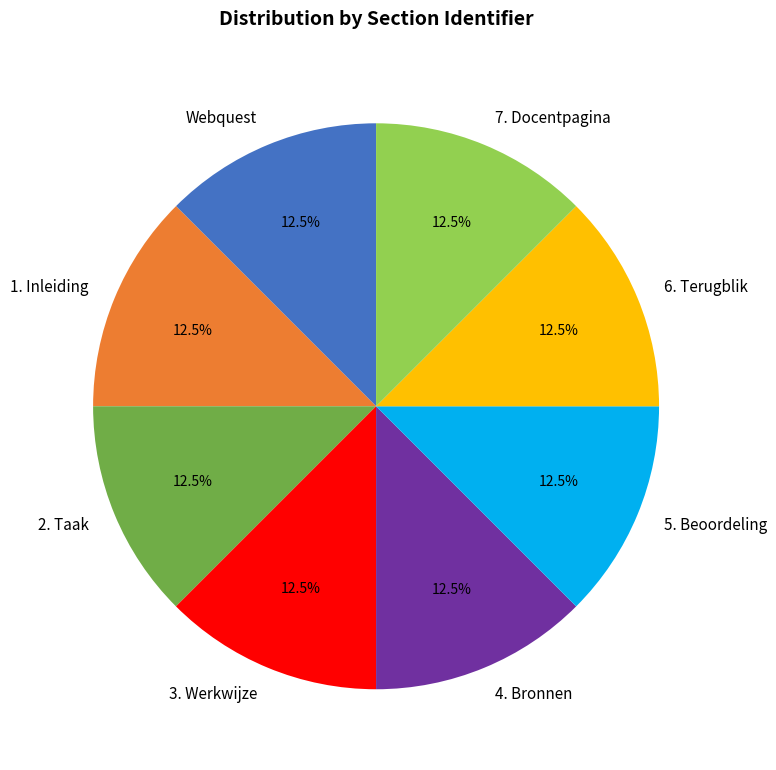

Approximately how many times larger is the value at 6. Terugblik compared to 1. Inleiding?

1.0